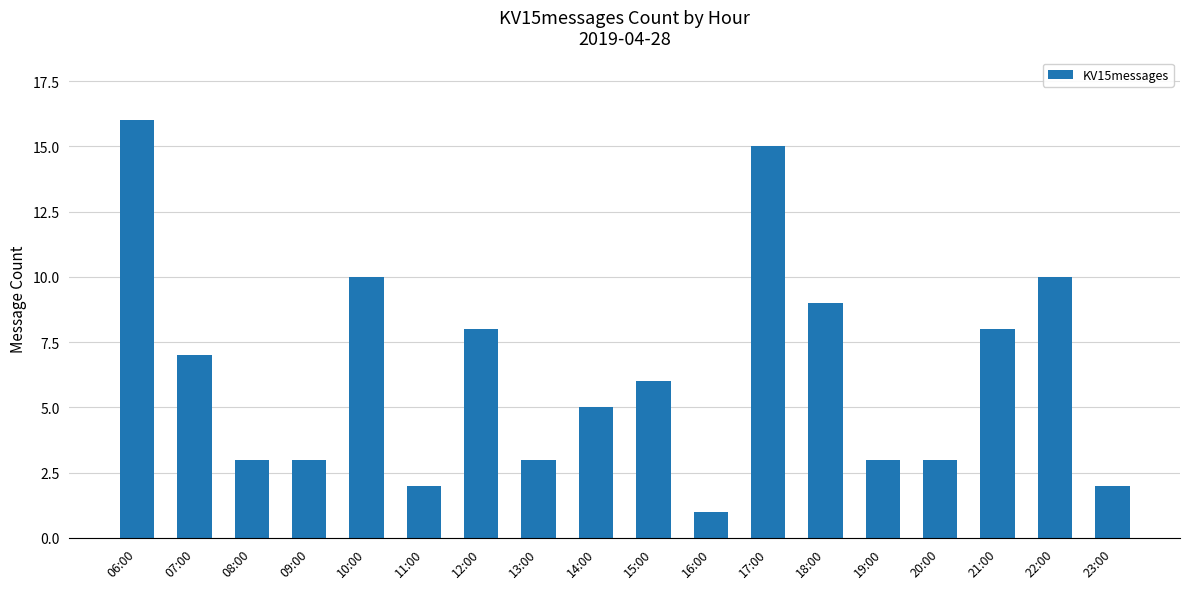

Reading left to right, extract all data points from this chart.

16	7	3	3	10	2	8	3	5	6	1	15	9	3	3	8	10	2